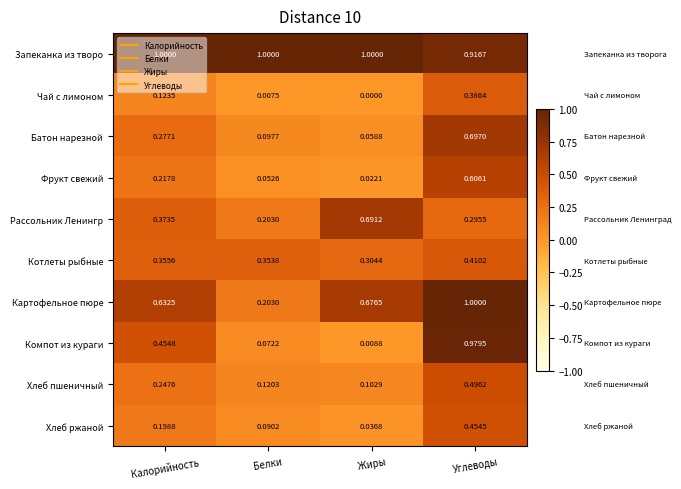

At which label is Котлеты рыбные closest to 0?

Жиры